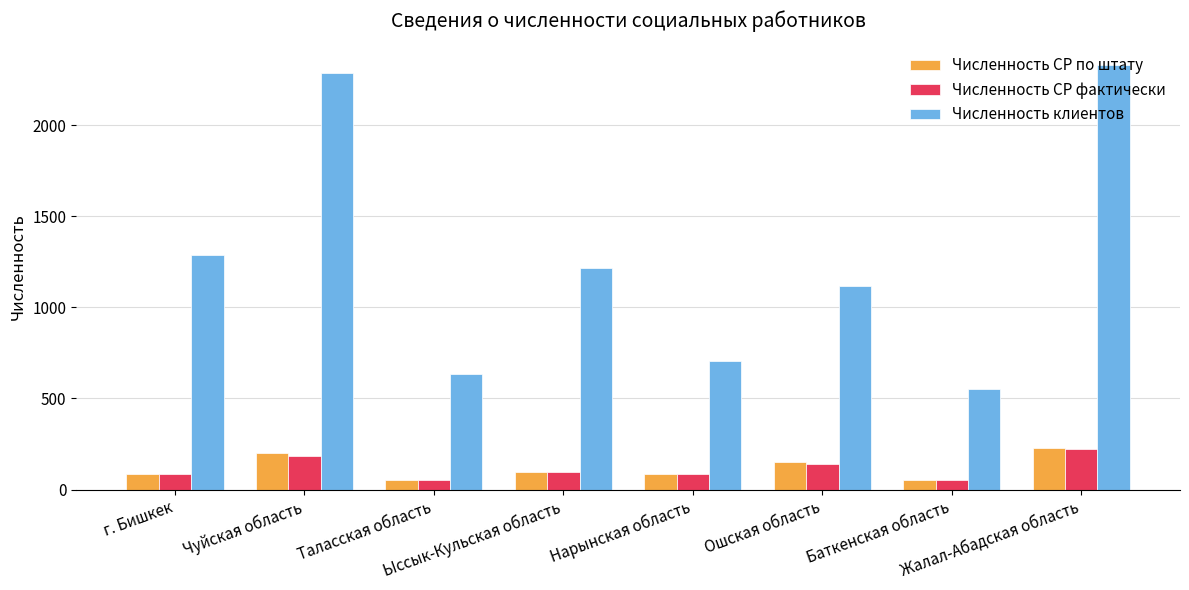

What is the lowest value of the Численность СР фактически series?

50